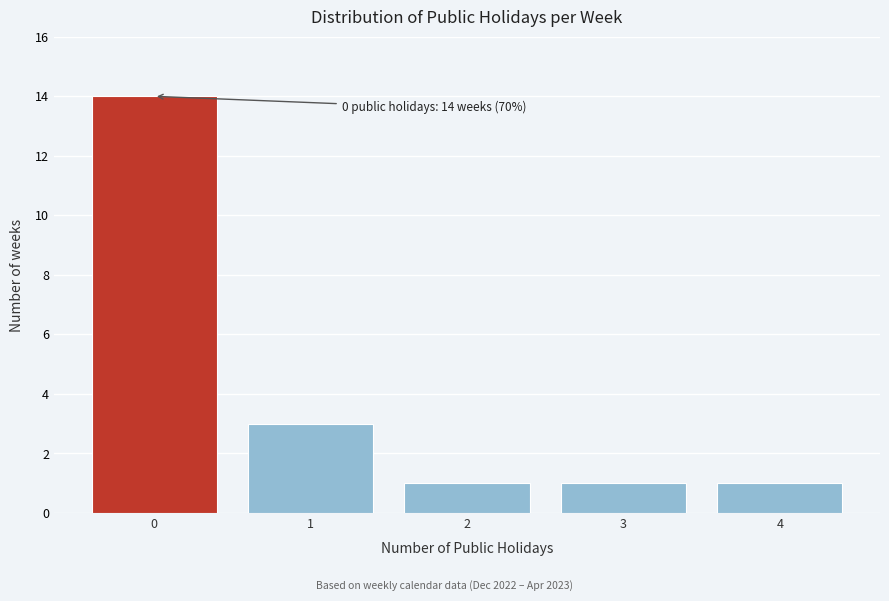

Which range on the x-axis has the tallest bar?

-0.5 to 0.5